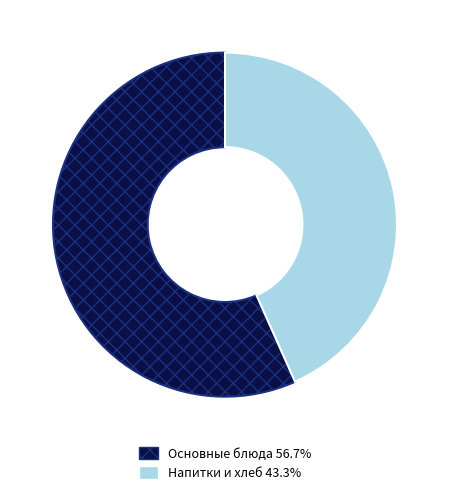

Is there a majority slice in this chart?

Yes